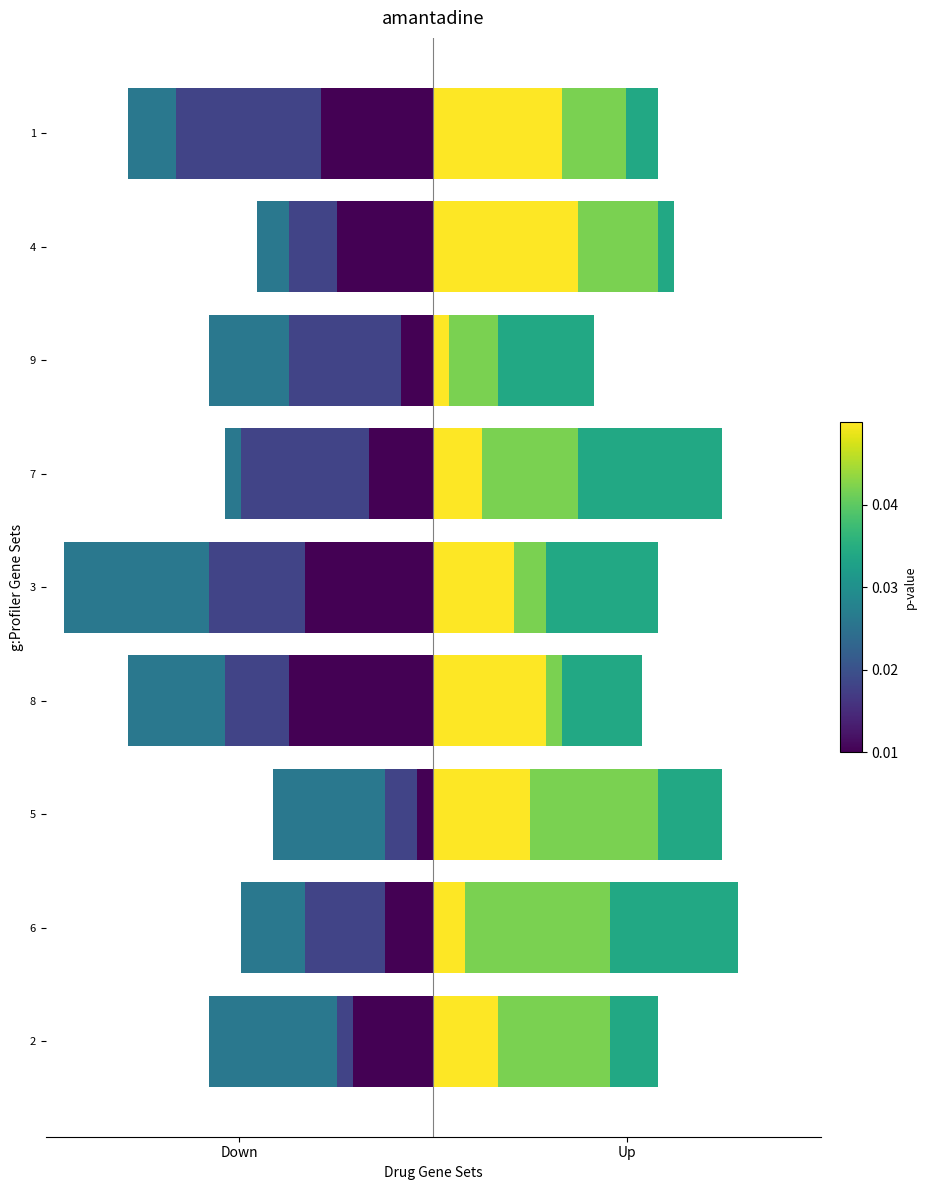

Between 2 and 9, which is larger?

9